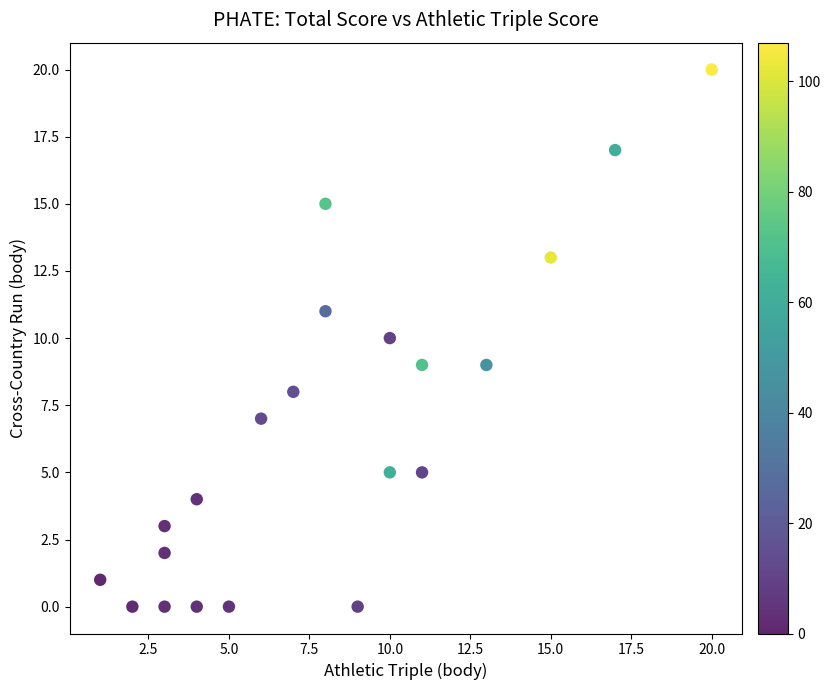

What is the range of X values (max minus min)?

19